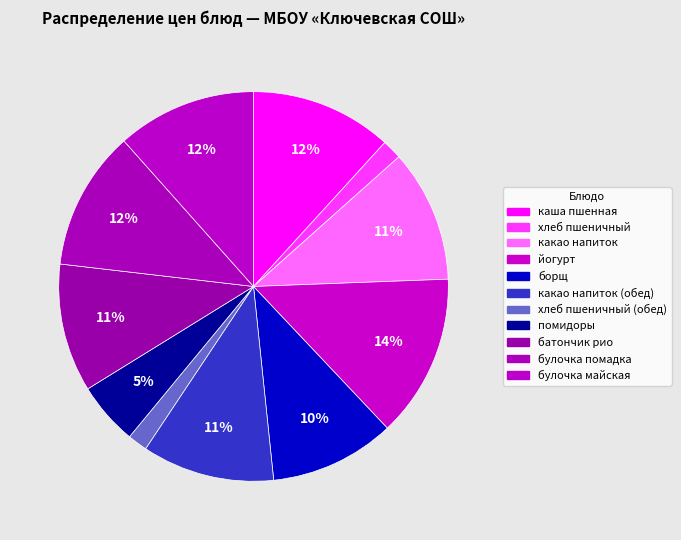

Count the number of slices in the pie.

11